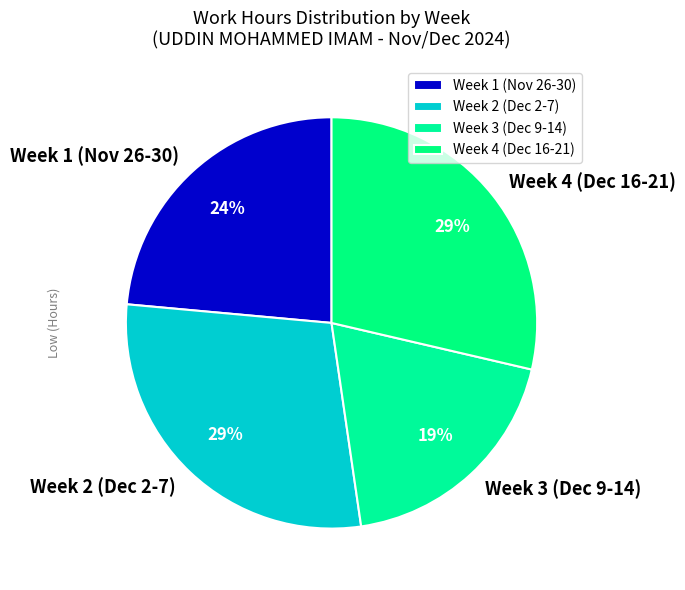

Approximately how many times larger is the value at Week 4 (Dec 16-21) compared to Week 2 (Dec 2-7)?

1.0